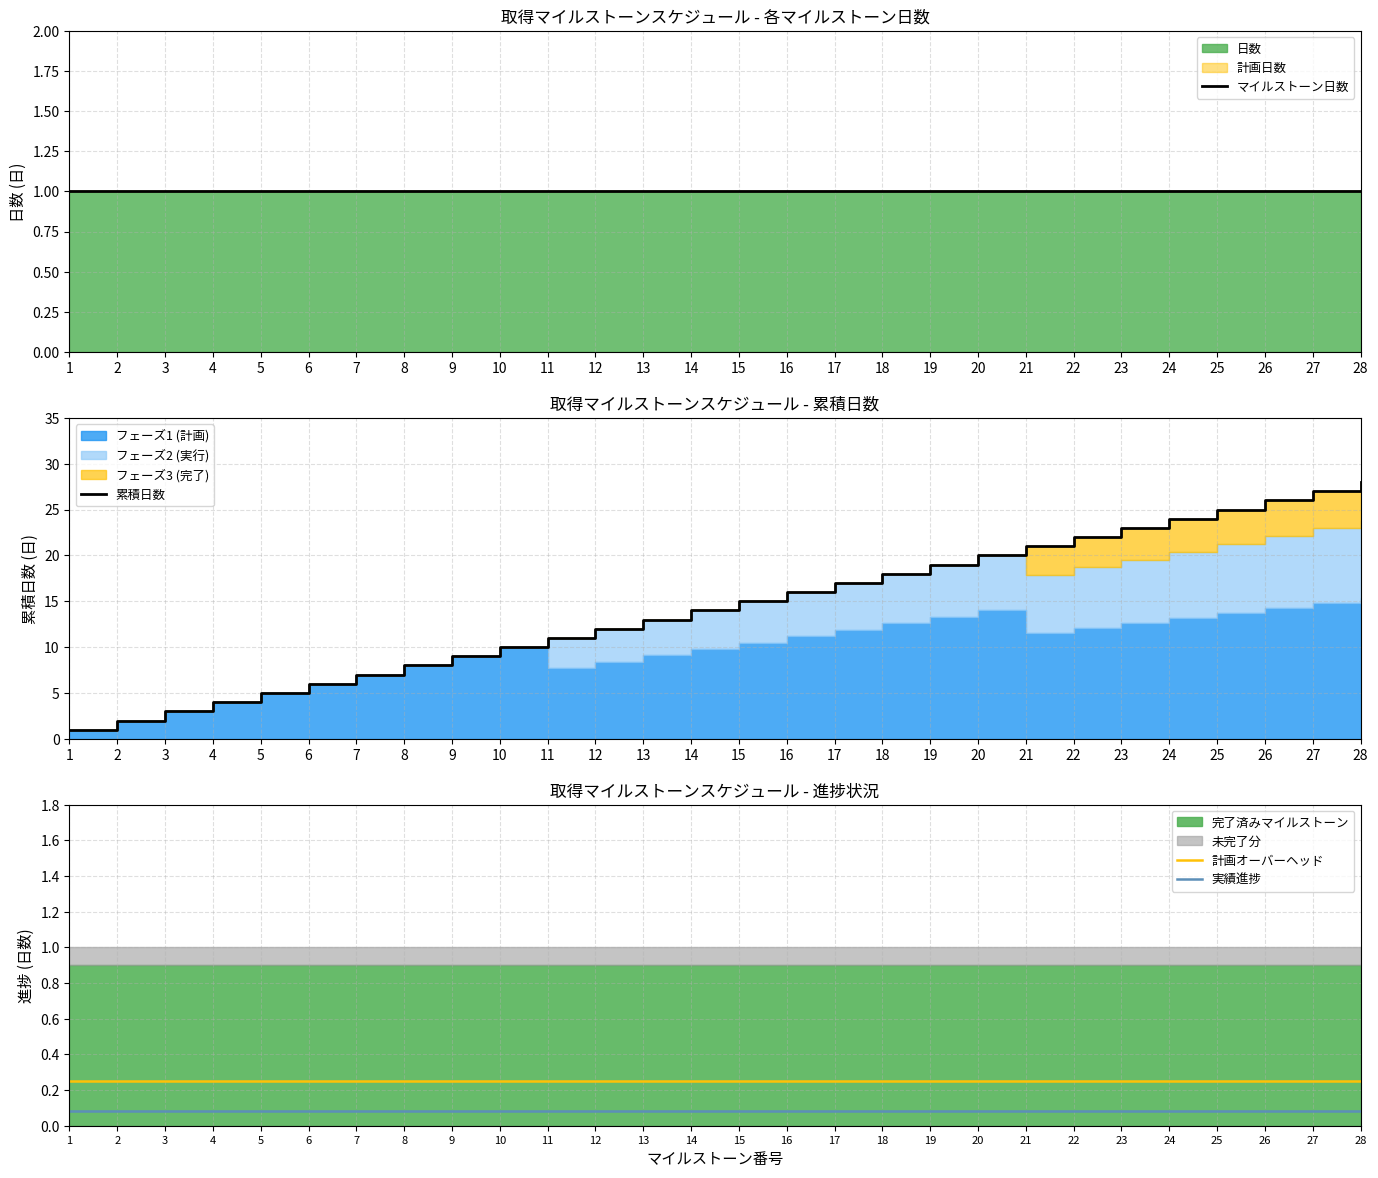

The value of 計画オーバーヘッド at 10 is 0.1. True or false?

False